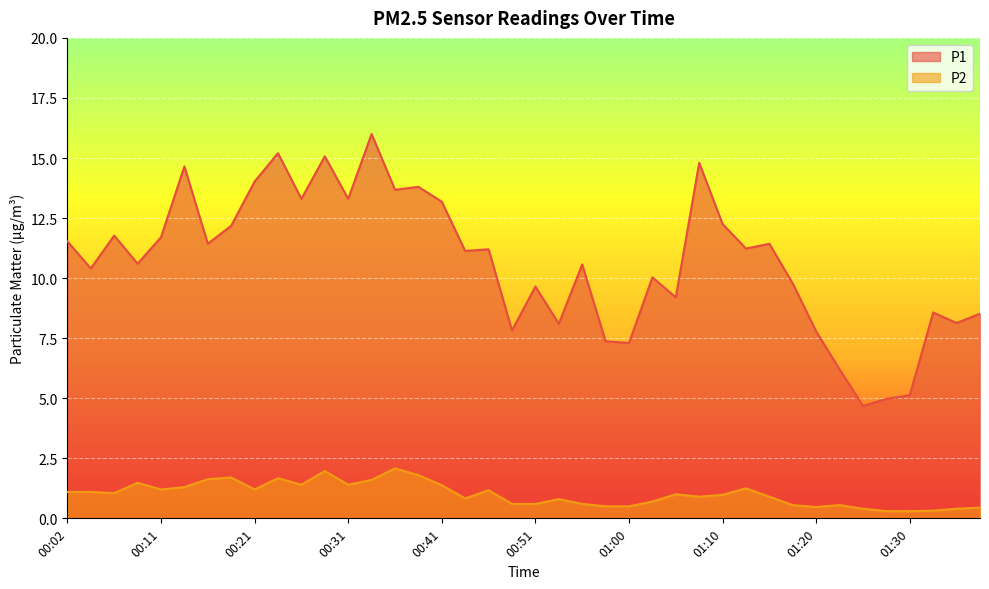

How many values in the P2 series exceed 1?

19